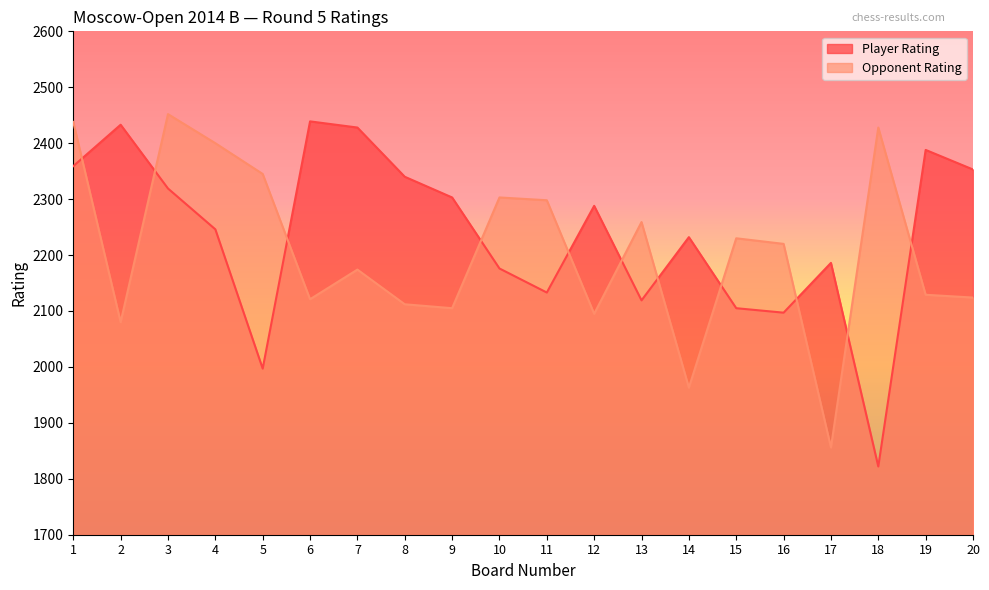

How many times do Opponent Rating and Player Rating cross each other?

11